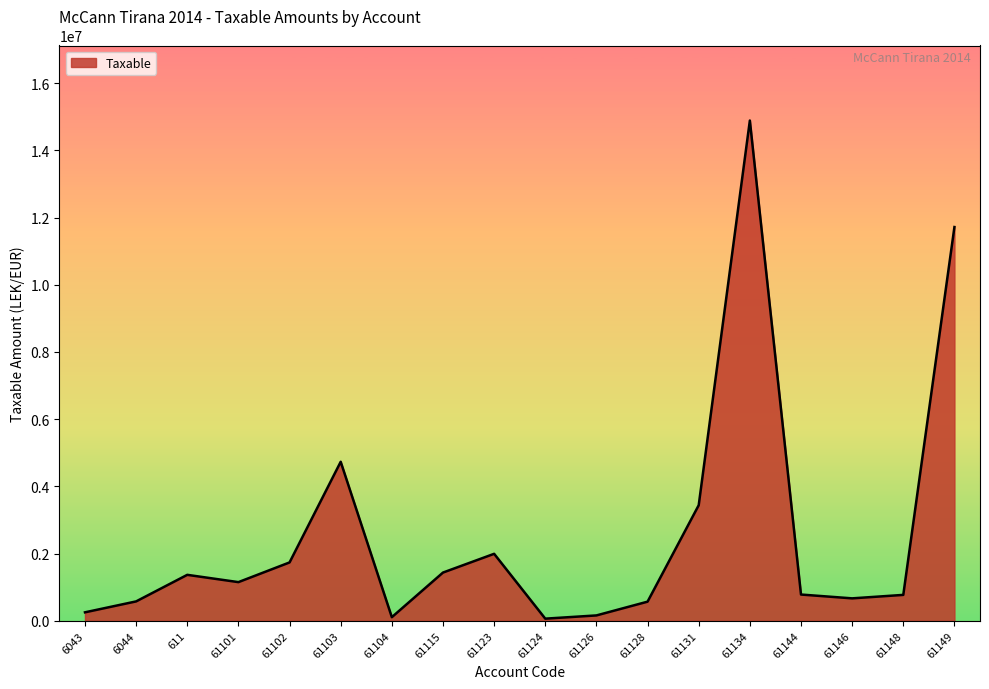

What is the sum of the values at 61148 and 61103?

5500227.8